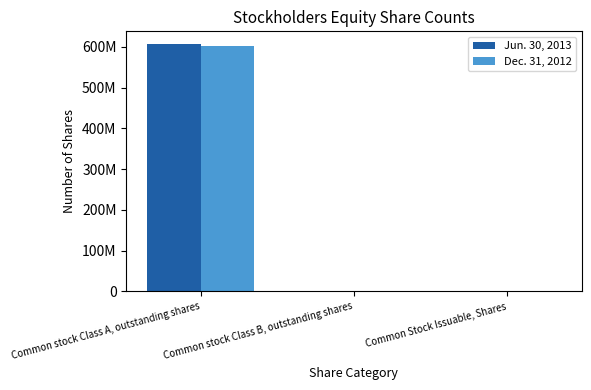

What is the sum of all Jun. 30, 2013 values?

608851826